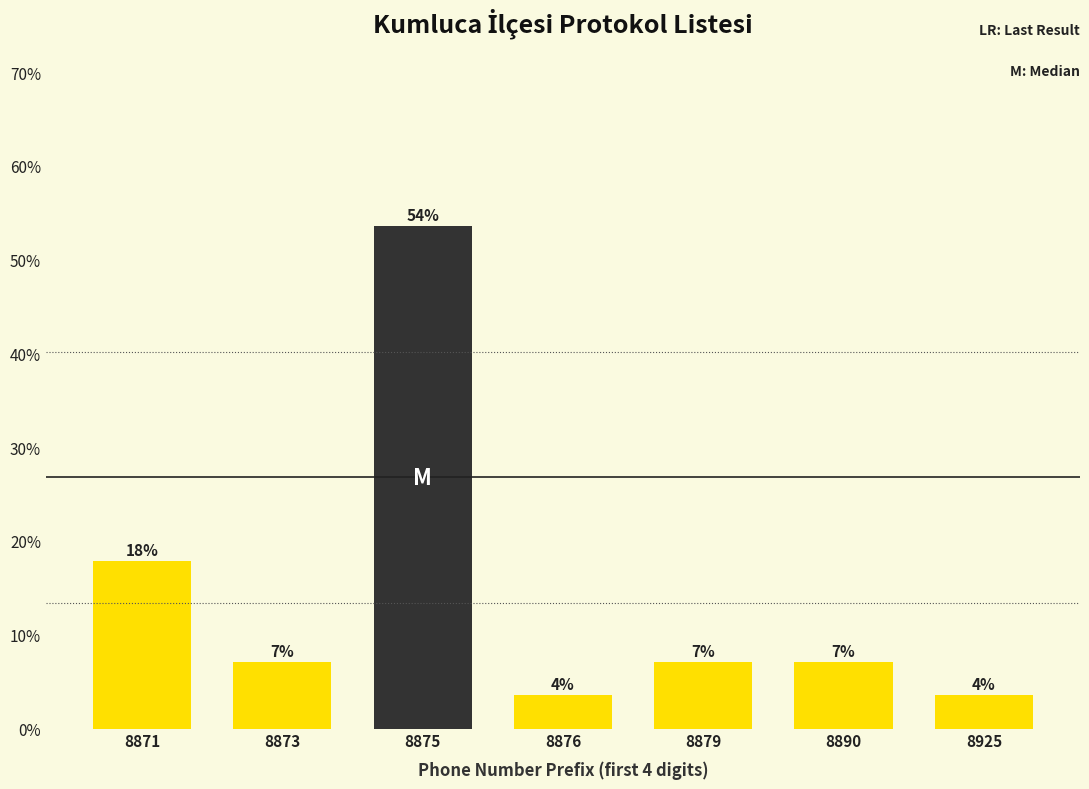

Are the bars horizontal?

No